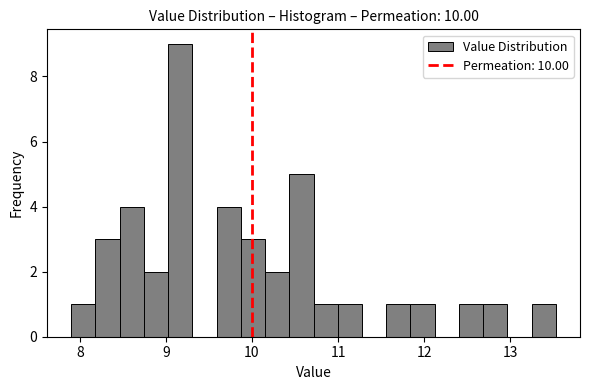

Around what value on the x-axis is the tallest bar? Give the approximate position of its centre, as read against the axis.

9.2